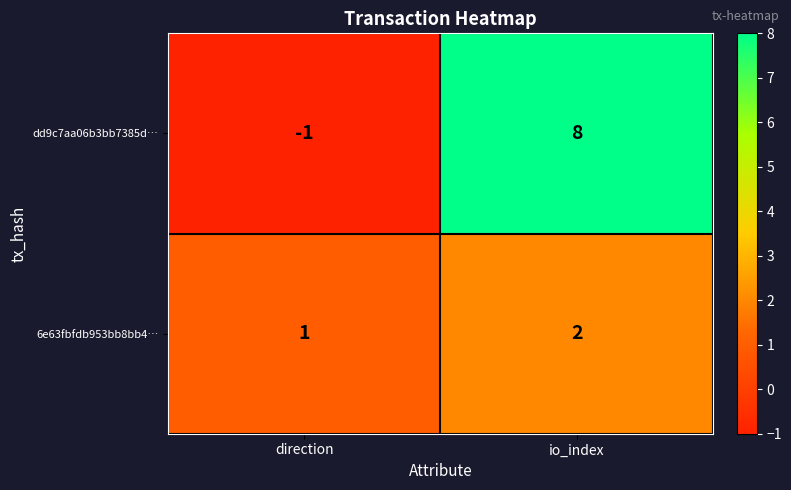

Count the number of categories in the chart.

2